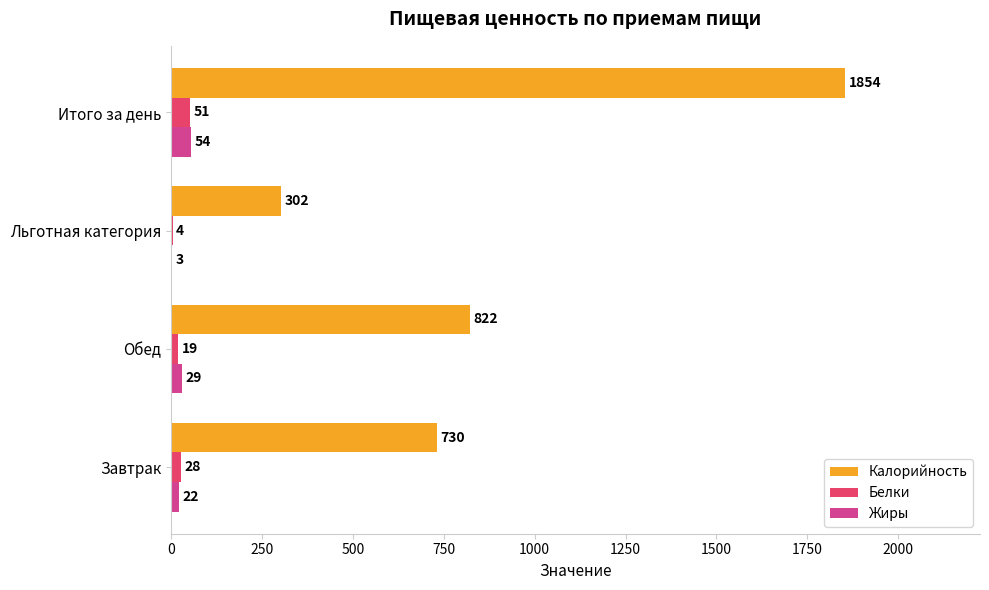

Which series has the widest spread of values?

Калорийность